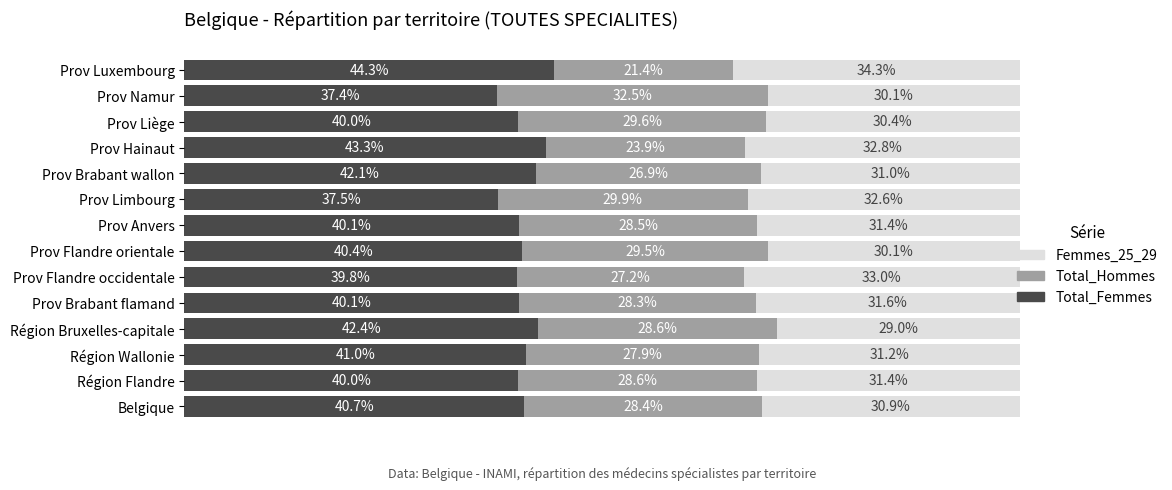

Which category has the lowest value in the Total_Femmes series?

Prov Namur